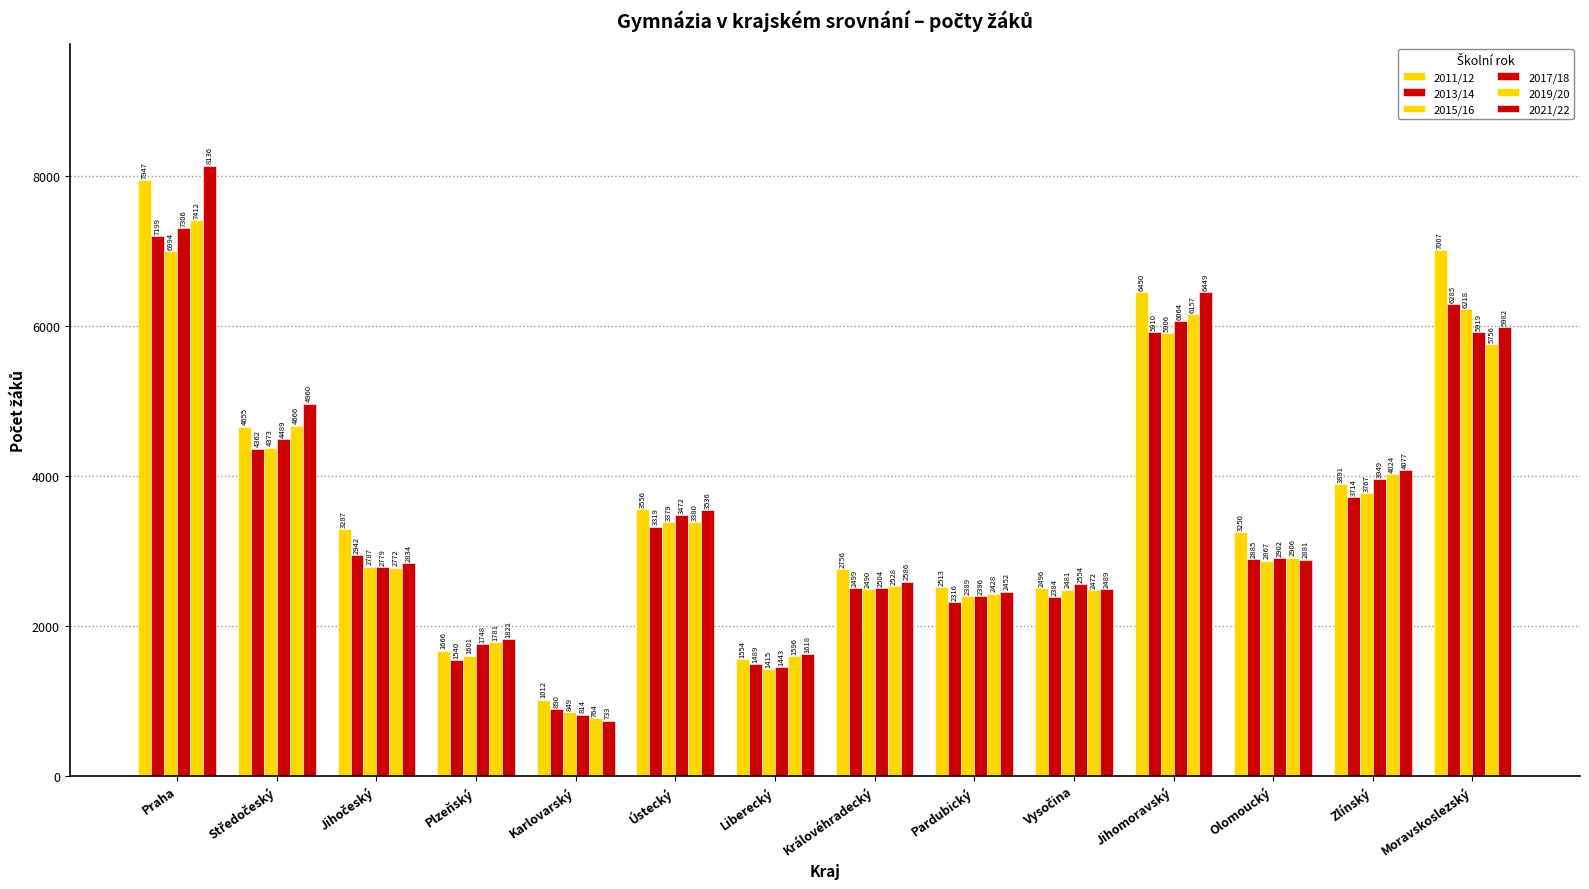

What is the label of the 1st bar from the left?

Praha